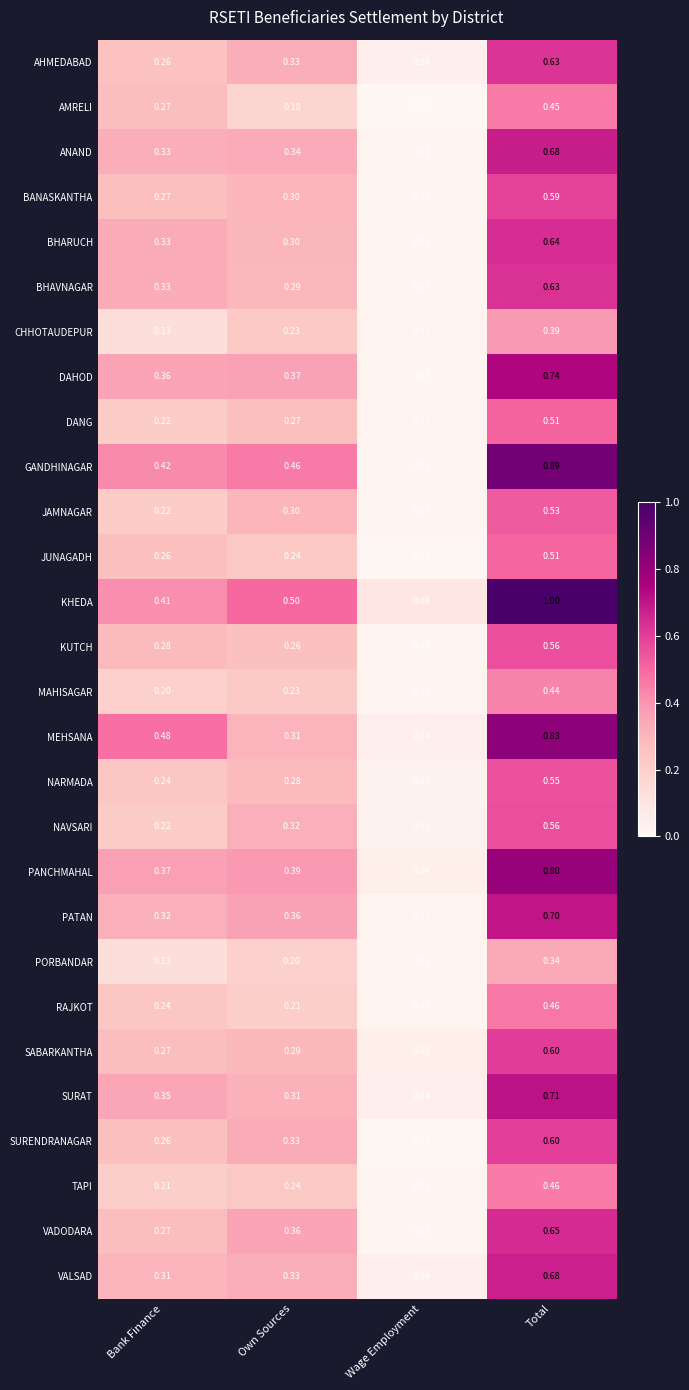

At which category does the chart reach its minimum across all series?

Wage Employment